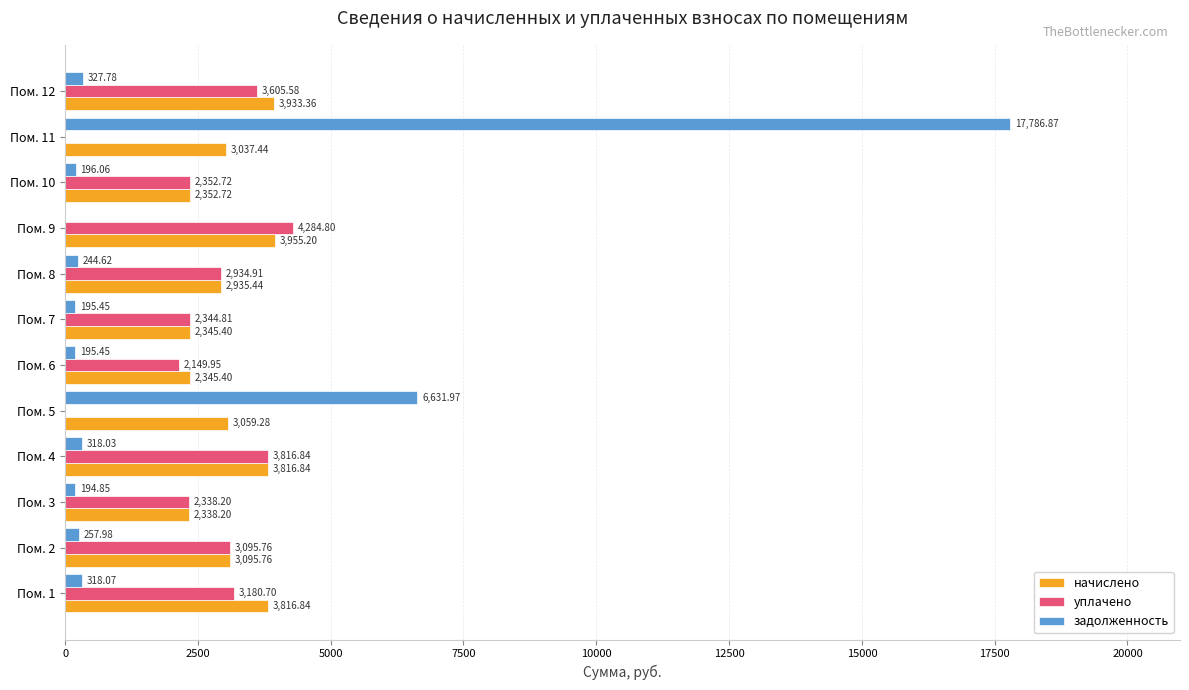

Between Пом. 7 and Пом. 10, which series saw the biggest shift?

уплачено